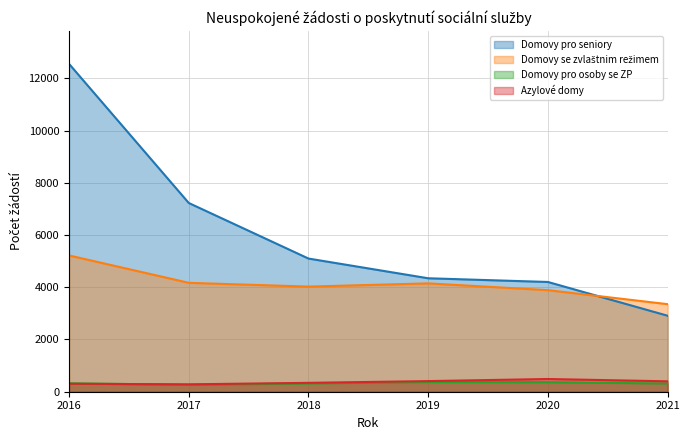

How many data points does each series have?

6